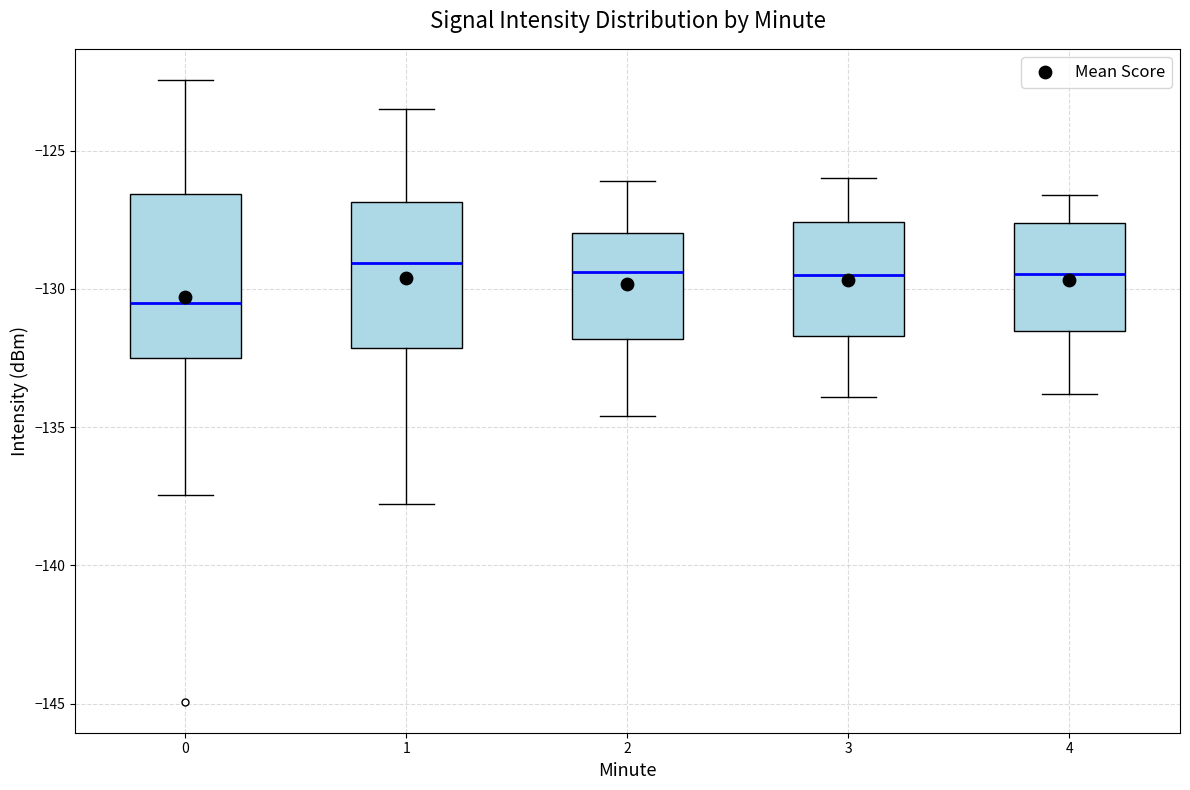

Reading left to right, transcribe this box plot: for each box, give where its median line is, the range the box spans, and where its two whiskers end, as read against the y-axis. The values are not printed on the chart, so give them approximately, as read against the axis.

0: median -130.5, box -132.5 to -126.5, whiskers -137.5 to -122.5
1: median -129.0, box -132.0 to -127.0, whiskers -138.0 to -123.5
2: median -129.5, box -132.0 to -128.0, whiskers -134.5 to -126.0
3: median -129.5, box -131.5 to -127.5, whiskers -134.0 to -126.0
4: median -129.5, box -131.5 to -127.5, whiskers -134.0 to -126.5